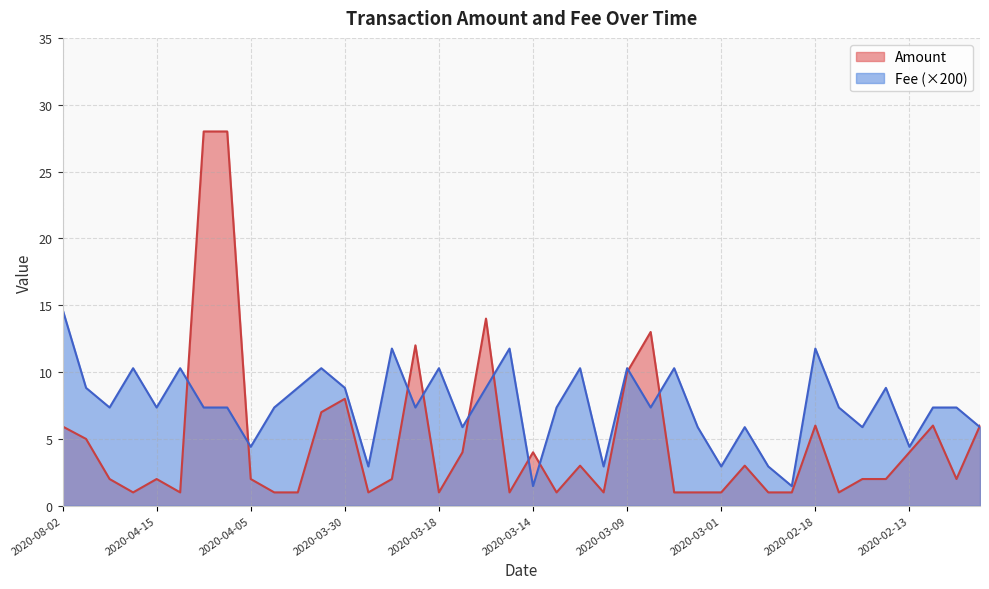

How many lines are shown in the chart?

2